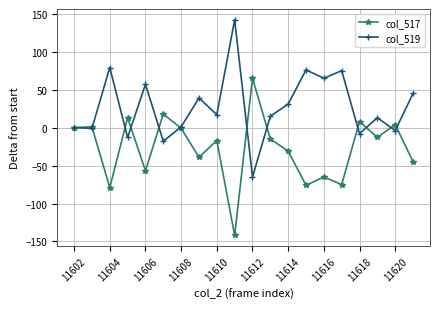

What is the value of the col_519 point at the 17th from the left?

-8